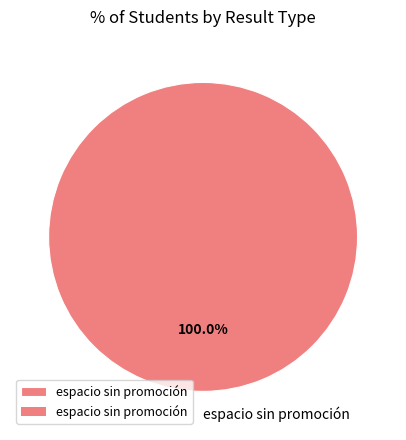

Rank the categories by value from lowest to highest.

espacio sin promoción